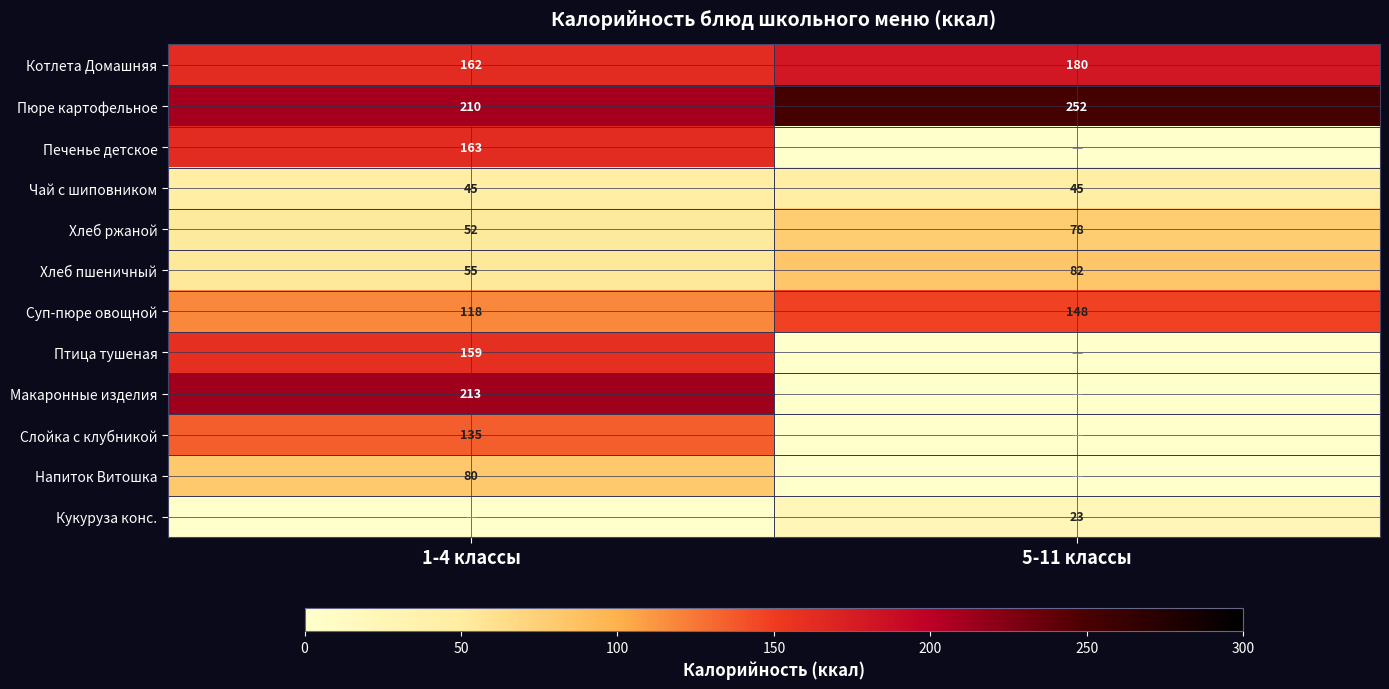

Between 1-4 классы and 5-11 классы, which is larger?

5-11 классы